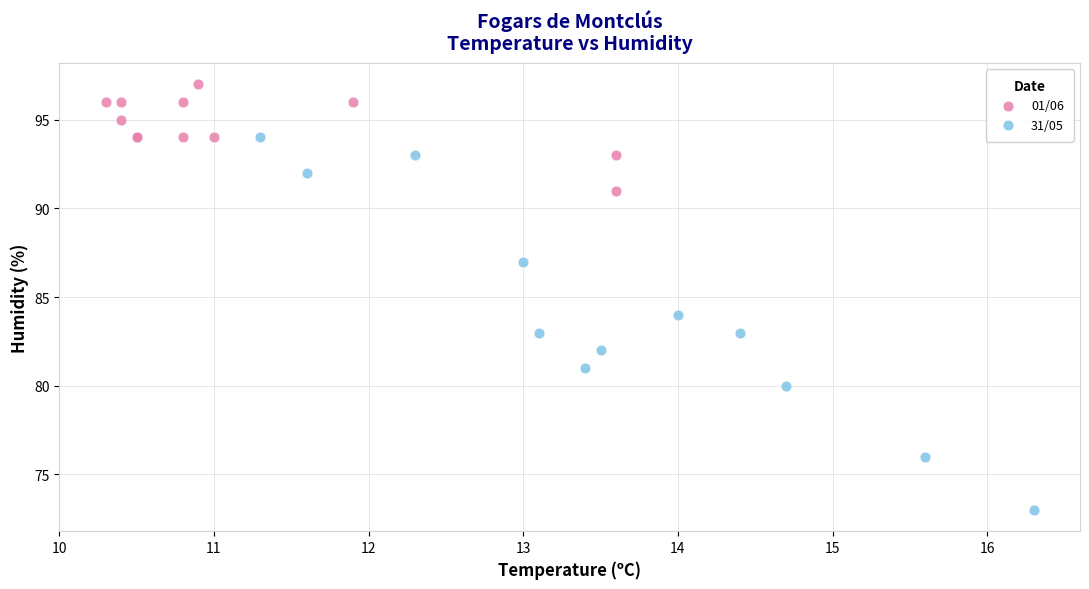

What are all the series names shown in the legend?

01/06, 31/05